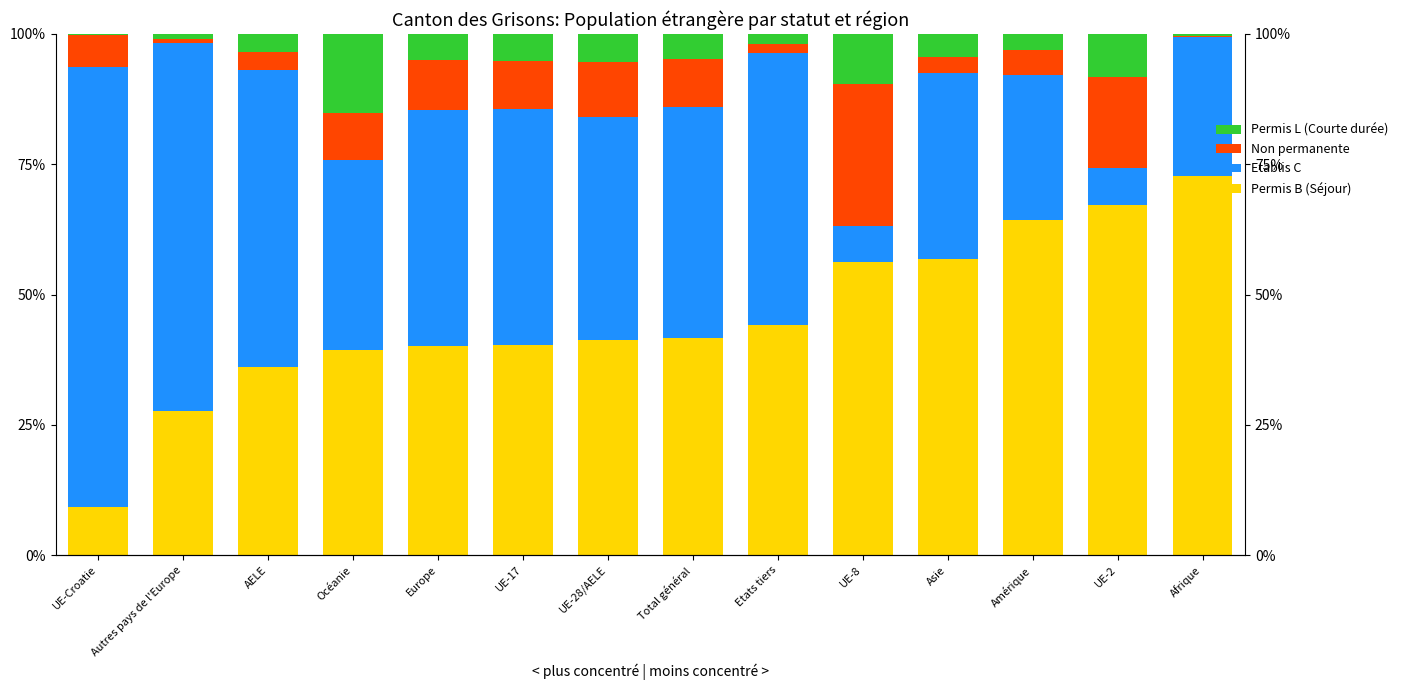

What is the sum of the Permis L (Courte durée) values at UE-8 and Total général?

14.4